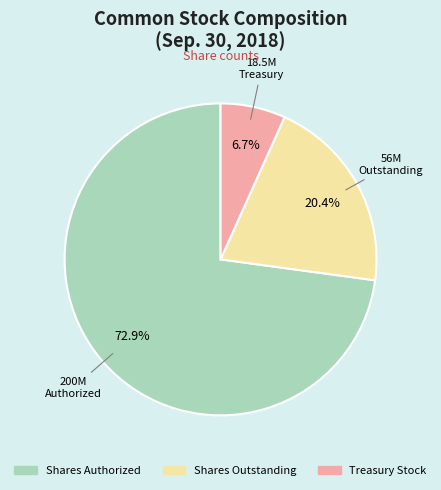

Which slice represents more than half of the pie?

Shares Authorized